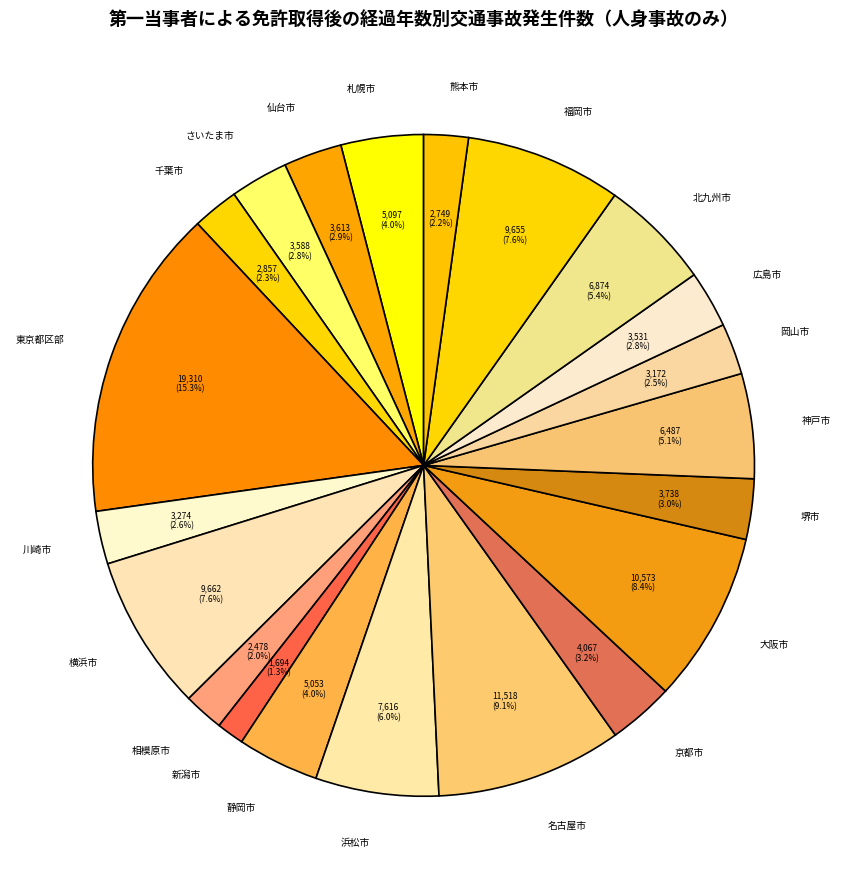

Which slice is the smallest?

新潟市